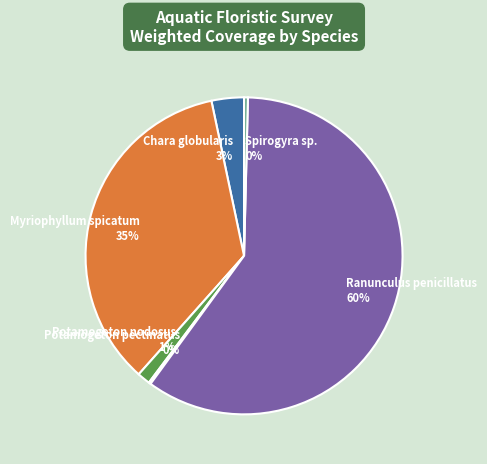

To the nearest percent, what is the average slice percentage?

17%